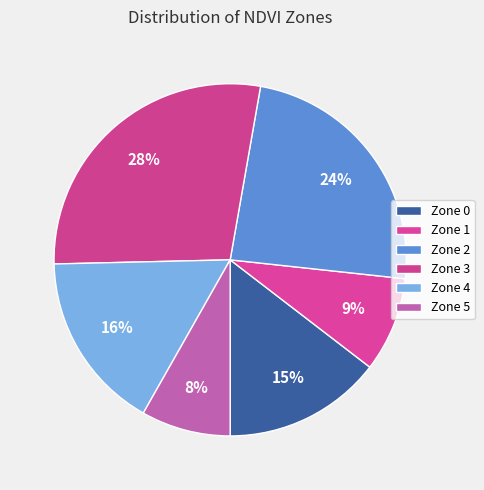

The Zone 2 slice represents 24% of the pie. True or false?

True